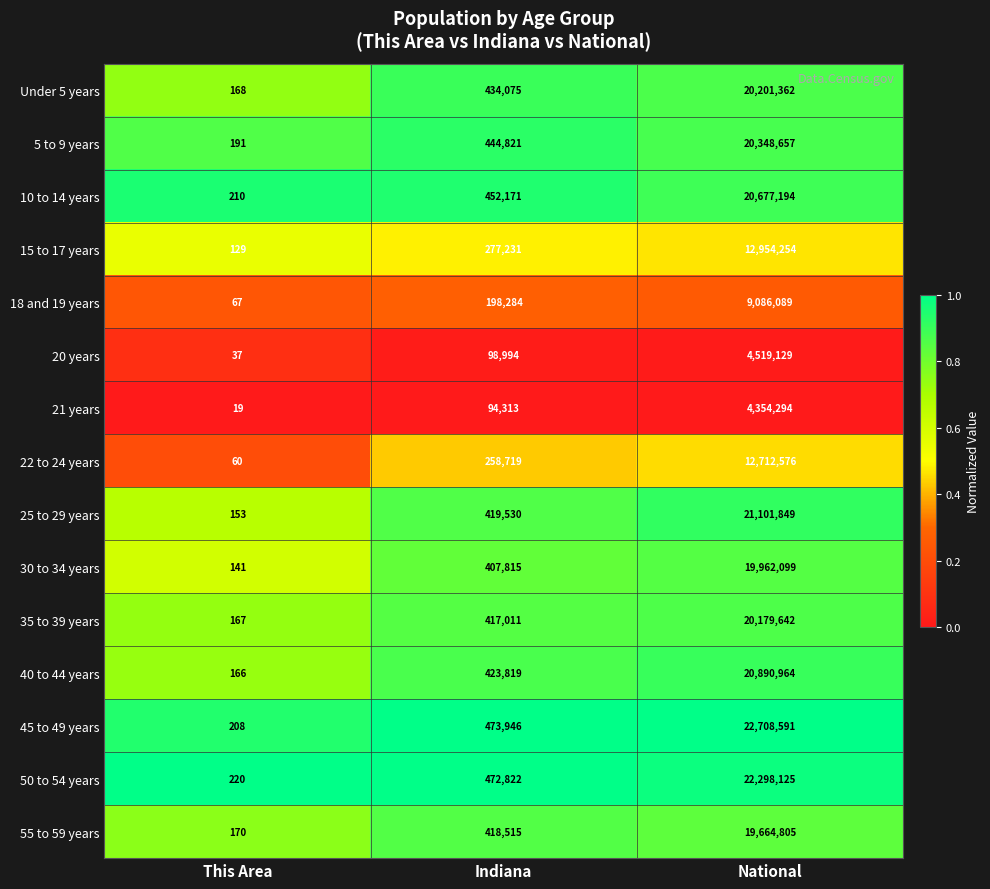

Which series has the largest range (max minus min)?

45 to 49 years